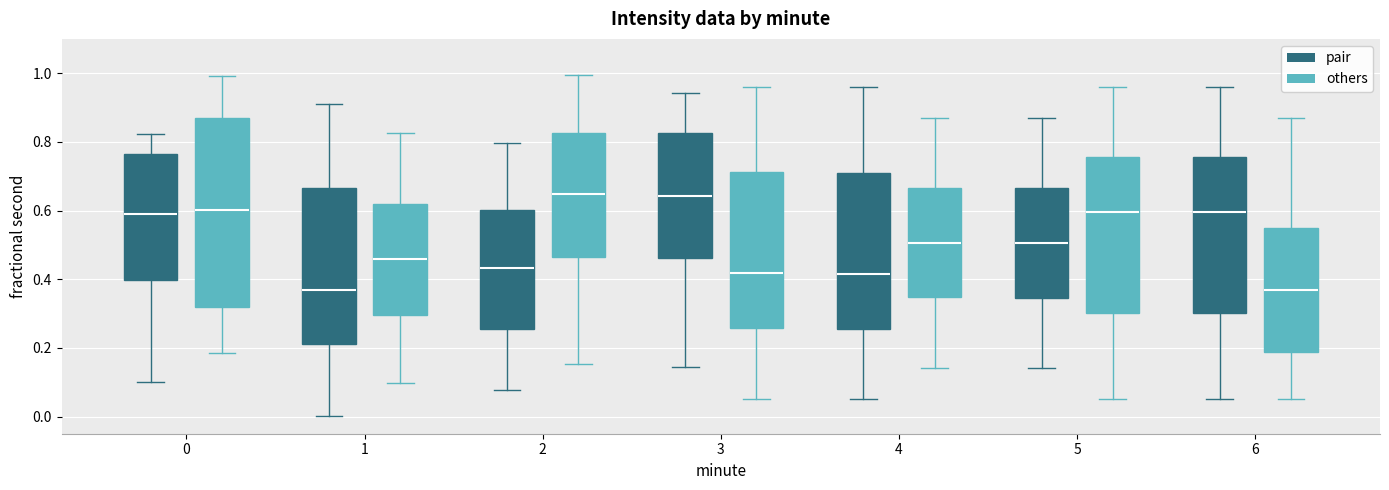

Reading left to right, transcribe this box plot: for each box, give where its median line is, the range the box spans, and where its two whiskers end, as read against the y-axis. The values are not printed on the chart, so give them approximately, as read against the axis.

0 (pair): median 0.60, box 0.40 to 0.76, whiskers 0.10 to 0.82
0 (others): median 0.60, box 0.32 to 0.88, whiskers 0.18 to 1.00
1 (pair): median 0.36, box 0.22 to 0.66, whiskers 0.00 to 0.92
1 (others): median 0.46, box 0.30 to 0.62, whiskers 0.10 to 0.82
2 (pair): median 0.44, box 0.26 to 0.60, whiskers 0.08 to 0.80
2 (others): median 0.64, box 0.46 to 0.82, whiskers 0.16 to 1.00
3 (pair): median 0.64, box 0.46 to 0.82, whiskers 0.14 to 0.94
3 (others): median 0.42, box 0.26 to 0.72, whiskers 0.06 to 0.96
4 (pair): median 0.42, box 0.26 to 0.72, whiskers 0.06 to 0.96
4 (others): median 0.50, box 0.34 to 0.66, whiskers 0.14 to 0.86
5 (pair): median 0.50, box 0.34 to 0.66, whiskers 0.14 to 0.86
5 (others): median 0.60, box 0.30 to 0.76, whiskers 0.06 to 0.96
6 (pair): median 0.60, box 0.30 to 0.76, whiskers 0.06 to 0.96
6 (others): median 0.36, box 0.18 to 0.56, whiskers 0.06 to 0.86